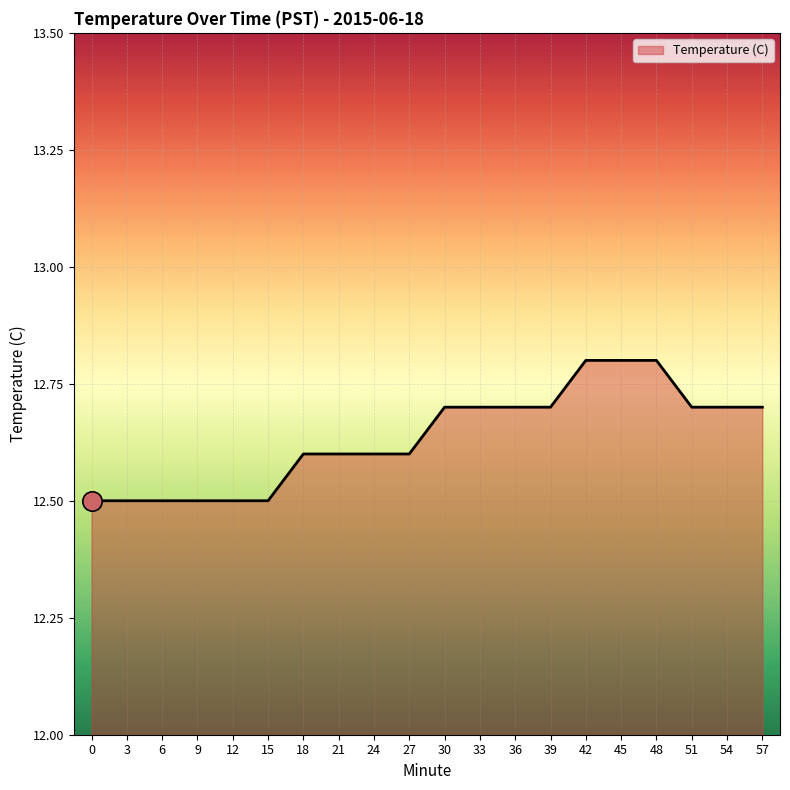

True or false: the data shows 3.9 at 9.

False